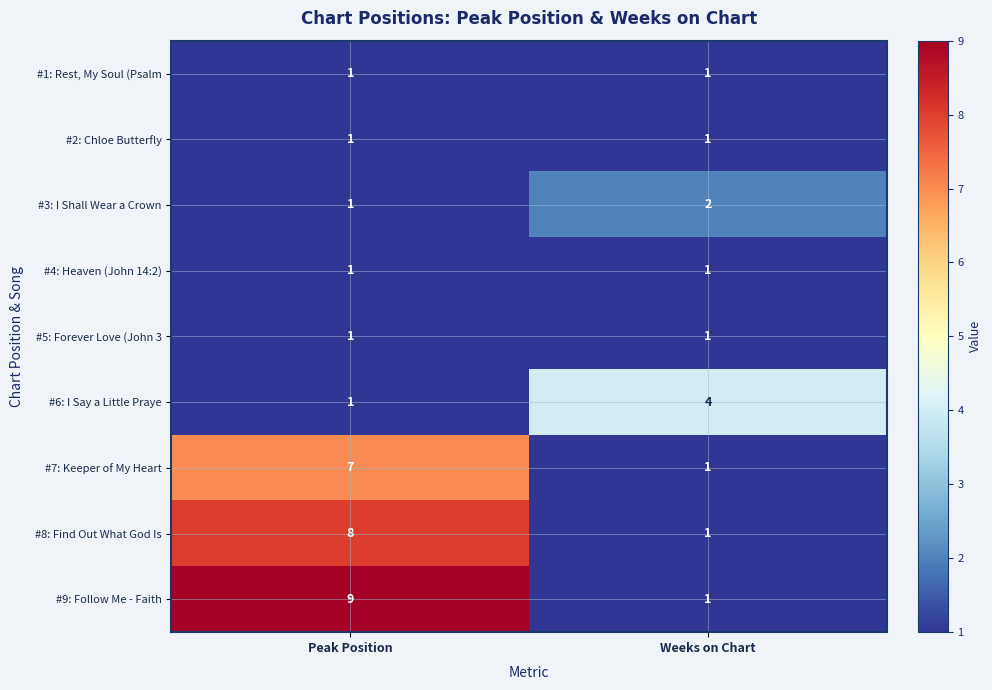

Between Peak Position and Weeks on Chart, which series saw the biggest shift?

#9: Follow Me - Faith